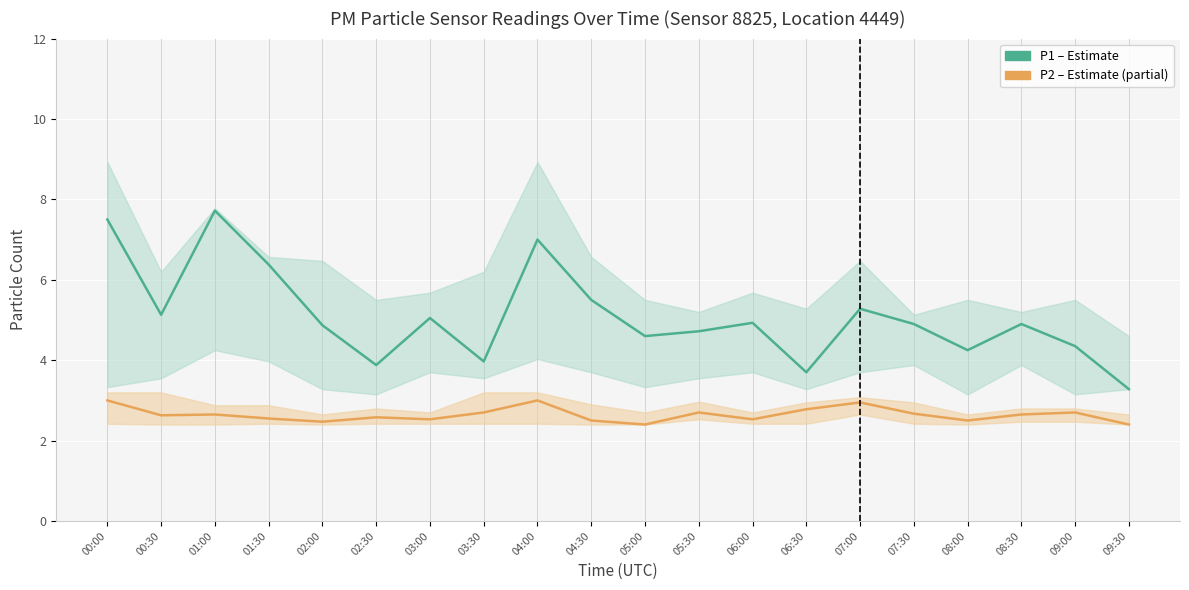

List the series in order of their overall mean, lowest first.

P2 (PM2.5), P1 (PM10)